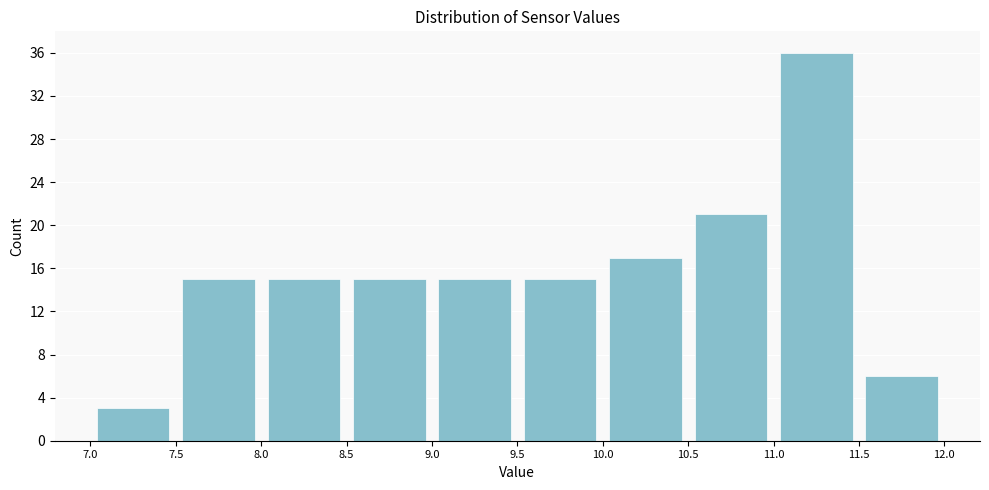

Over which range of the x-axis is the bar tallest?

11.0 to 11.5